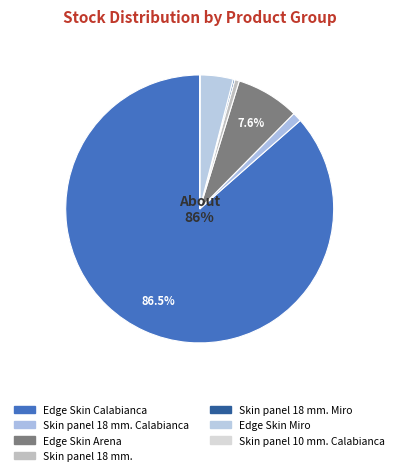

Is there any slice that represents more than half of the pie?

Yes